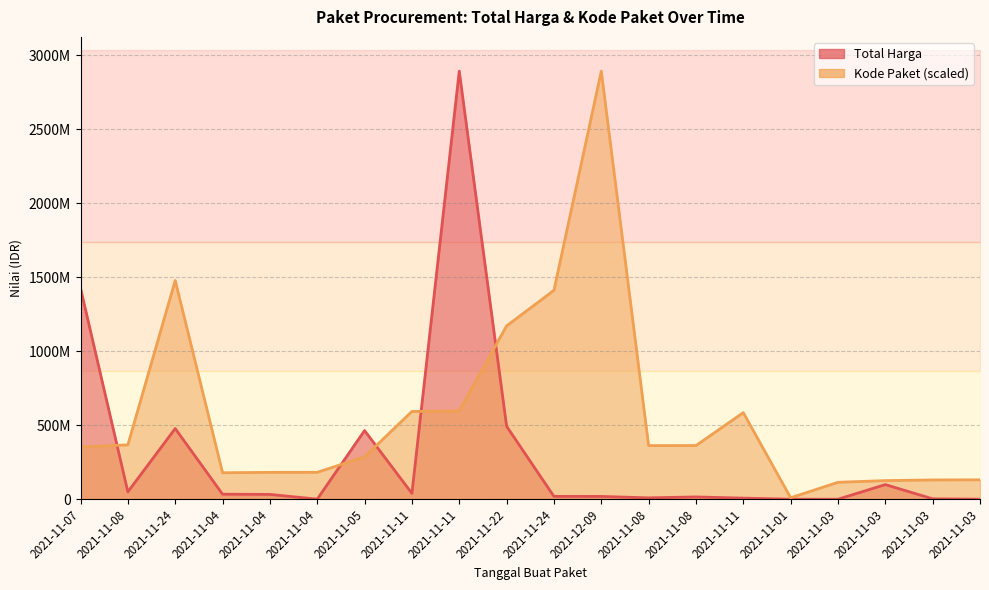

Between which two adjacent categories do Total Harga and Kode Paket first intersect?

2021-11-07 and 2021-11-08